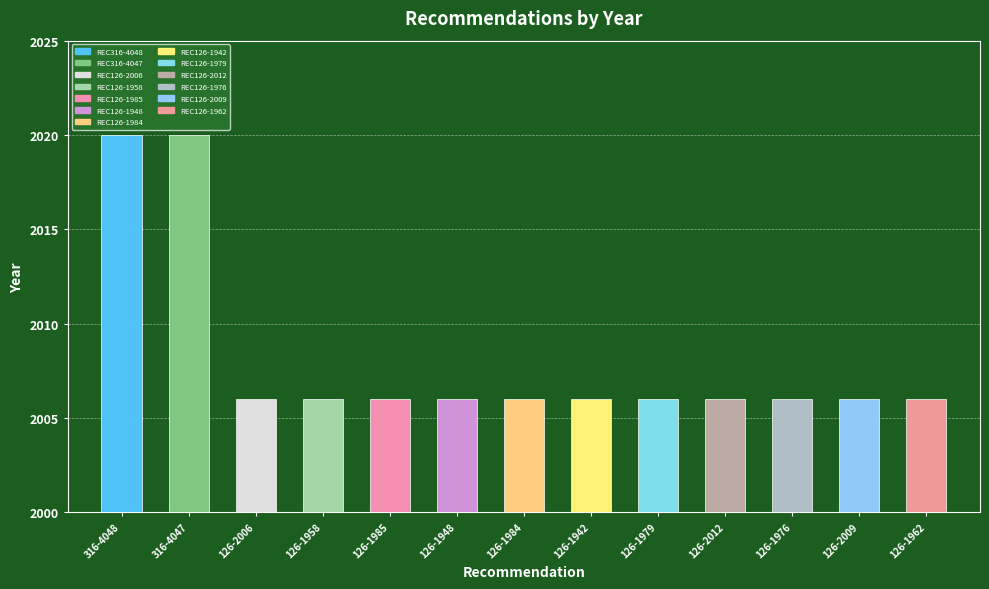

What is the average value?

2008